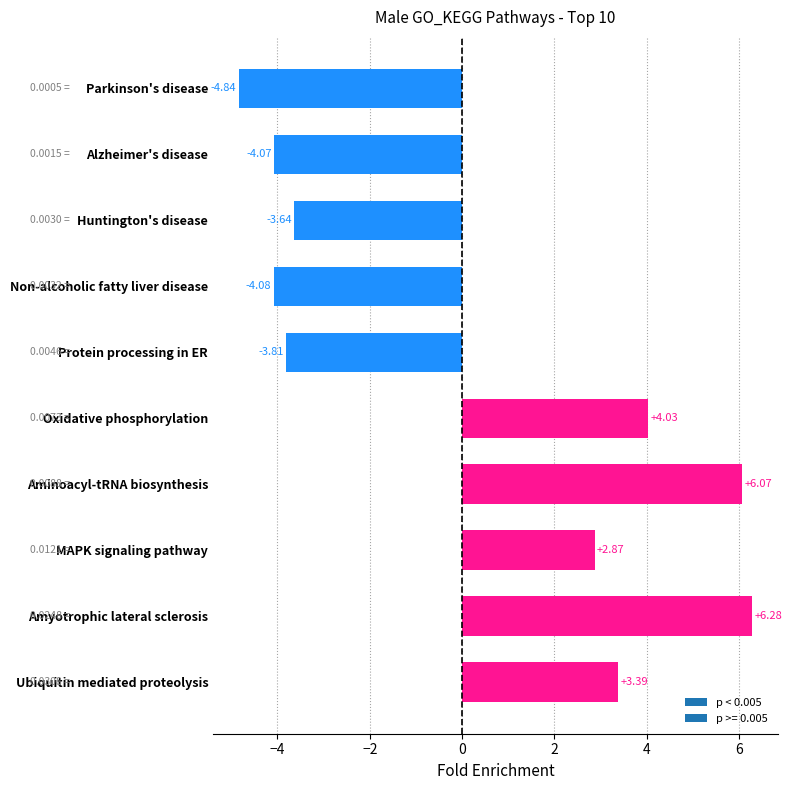

What is the label of the 8th bar from the bottom?

Huntington's disease